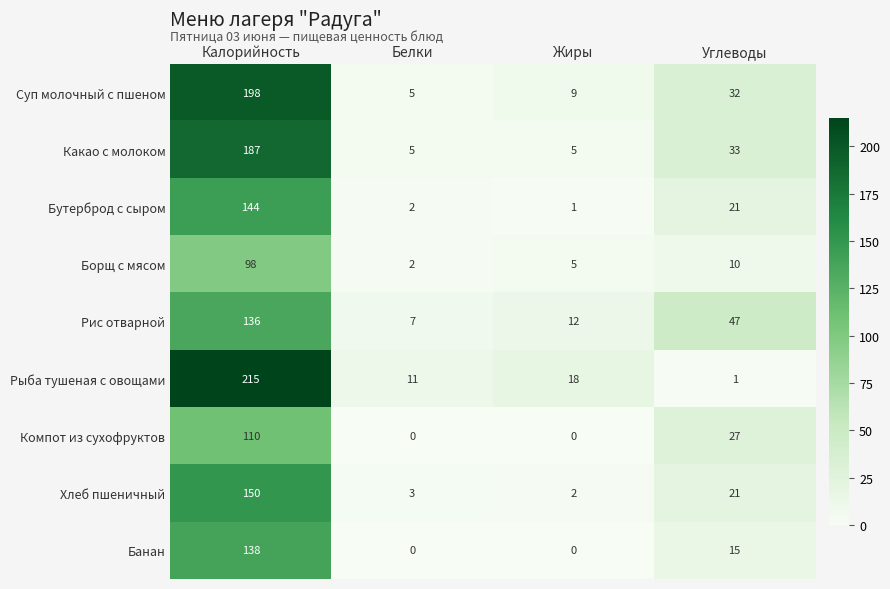

What is the total value across all series at Углеводы?

207